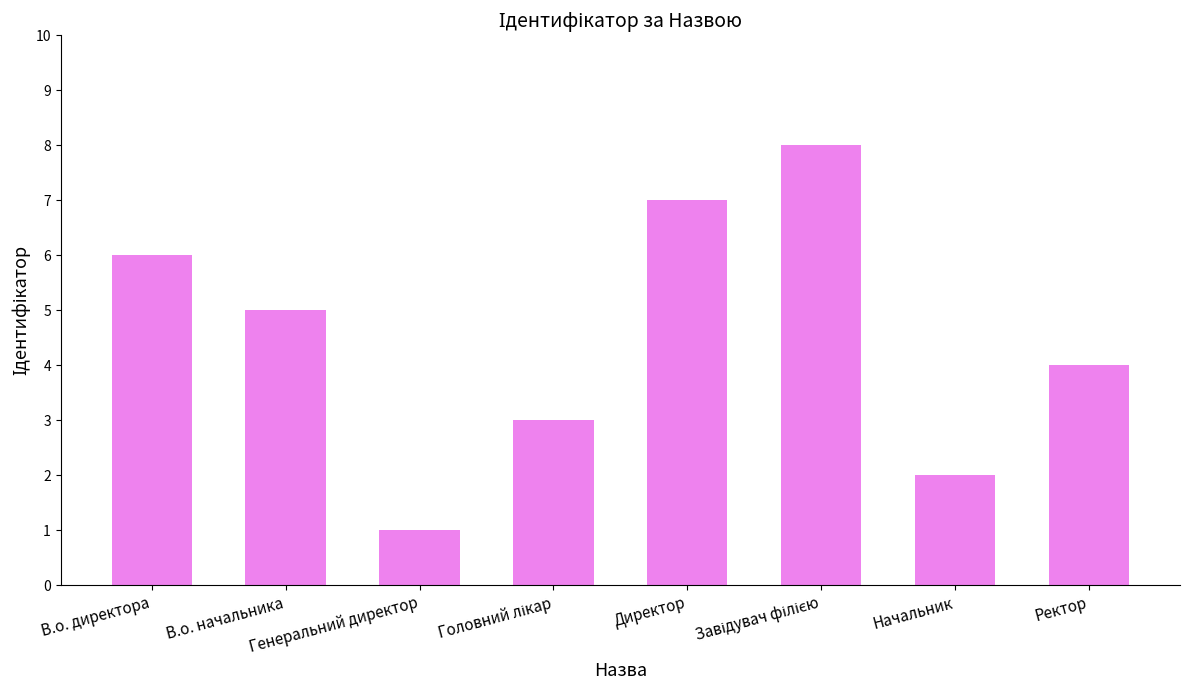

What is the difference between the second highest and second lowest values?

5